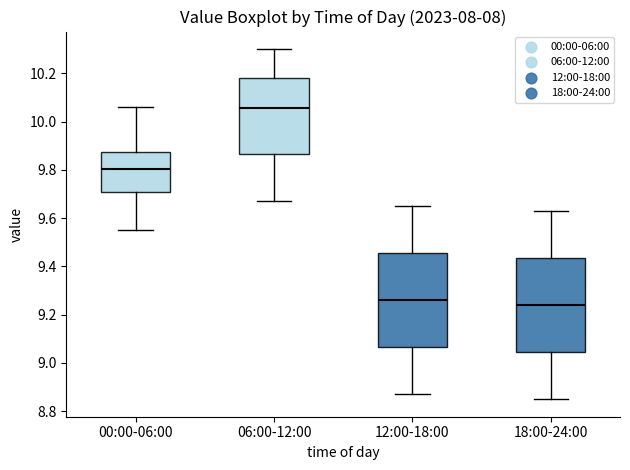

Where does the median line of the box for 18:00-24:00 sit on the y-axis? The values are not printed on the chart, so give them approximately, as read against the axis.

9.24